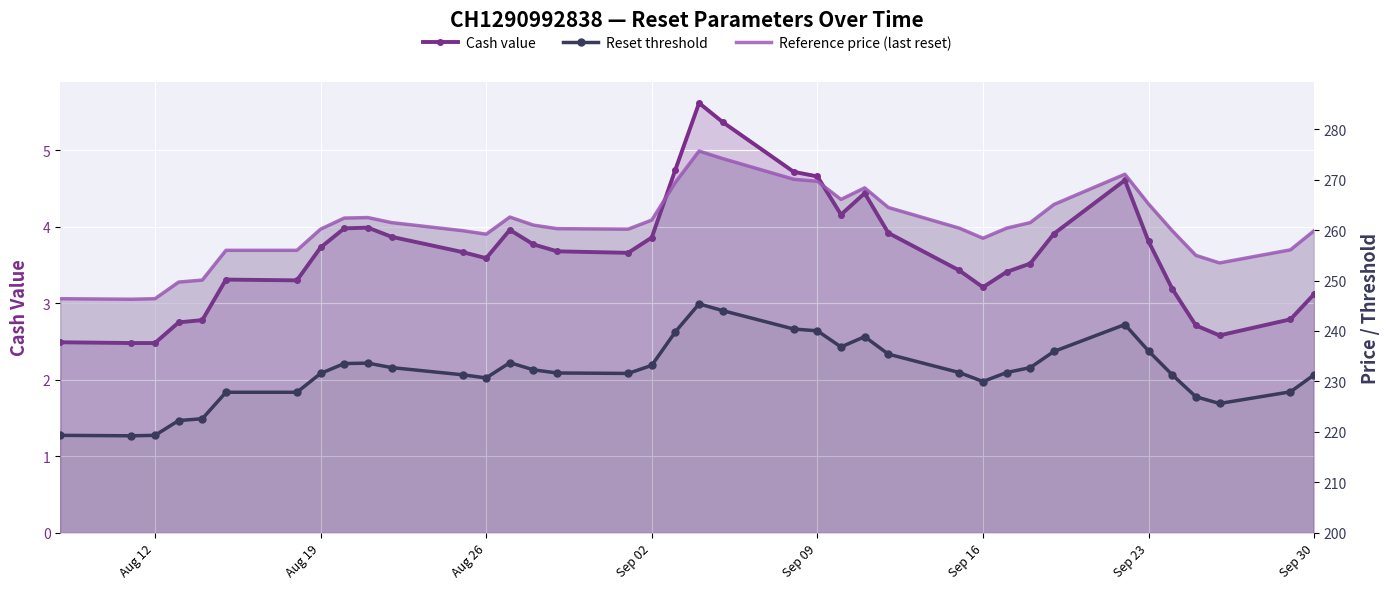

True or false: Reset threshold and Reference price (last reset) intersect in this chart.

False